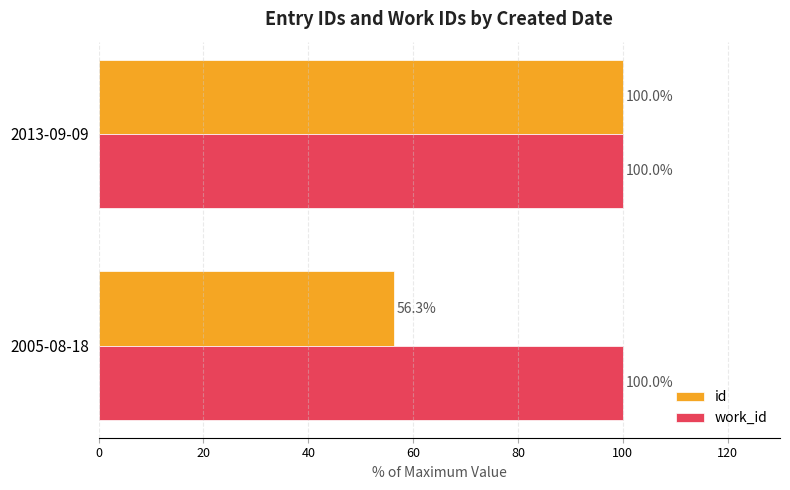

What is the sum of all id values?

156.3